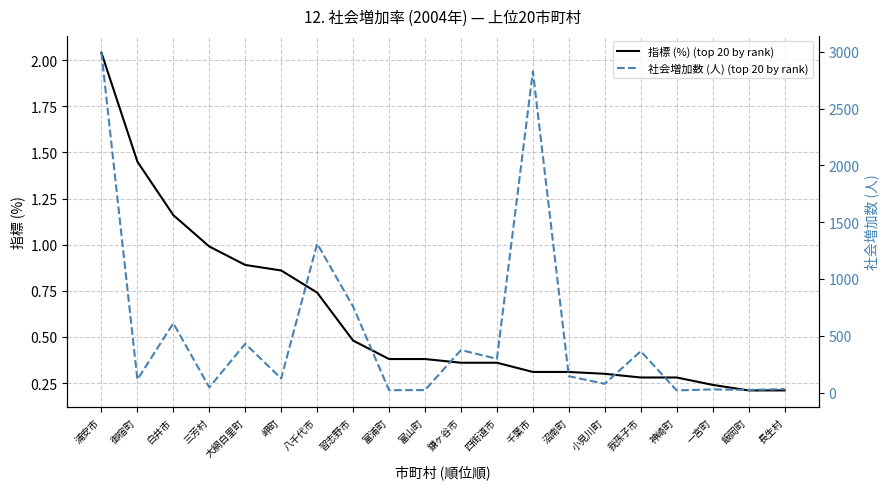

How many lines are shown in the chart?

2